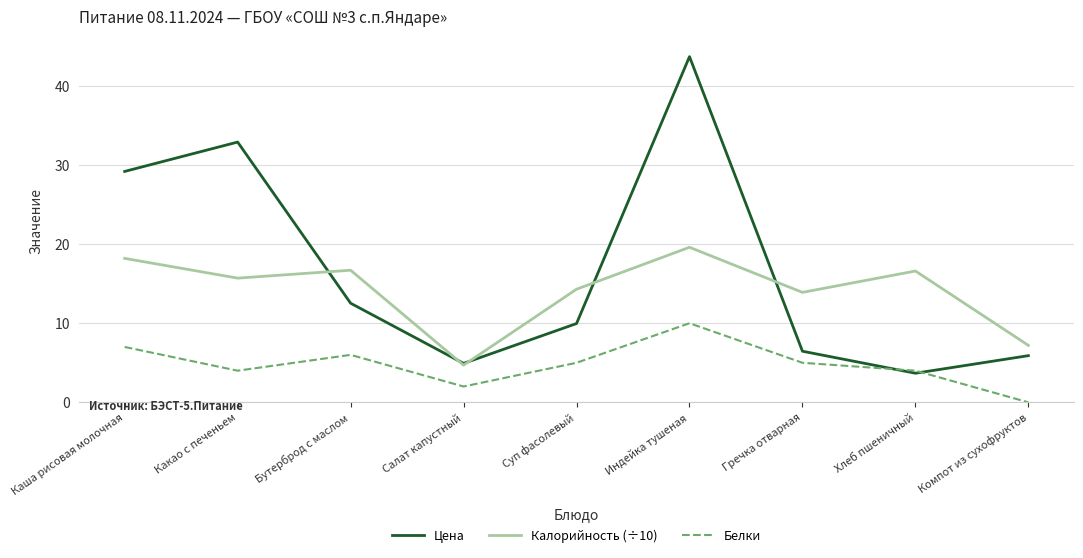

What is the highest value of the Белки series?

10.0